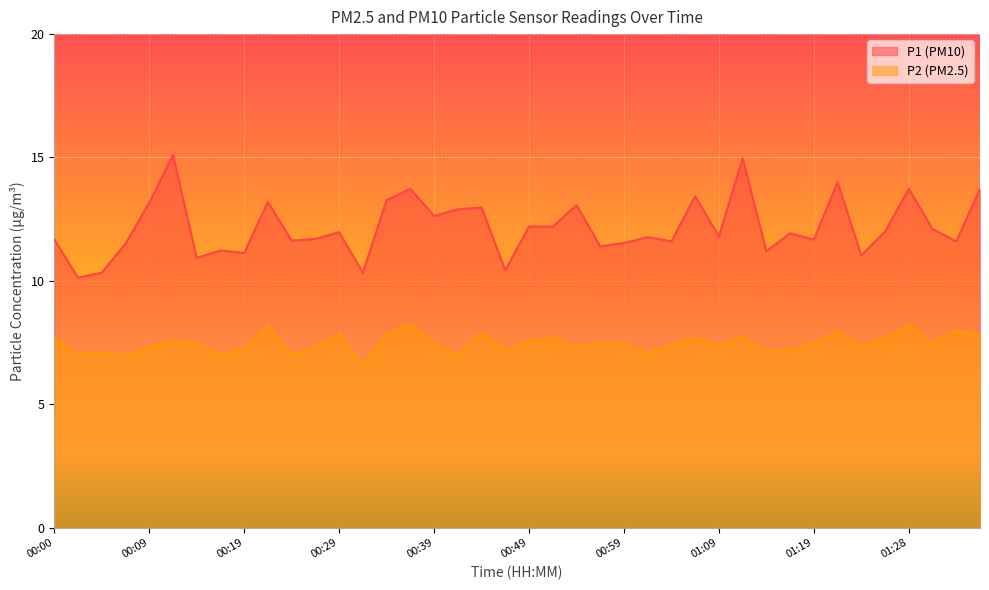

What position from the left is 00:37?

16